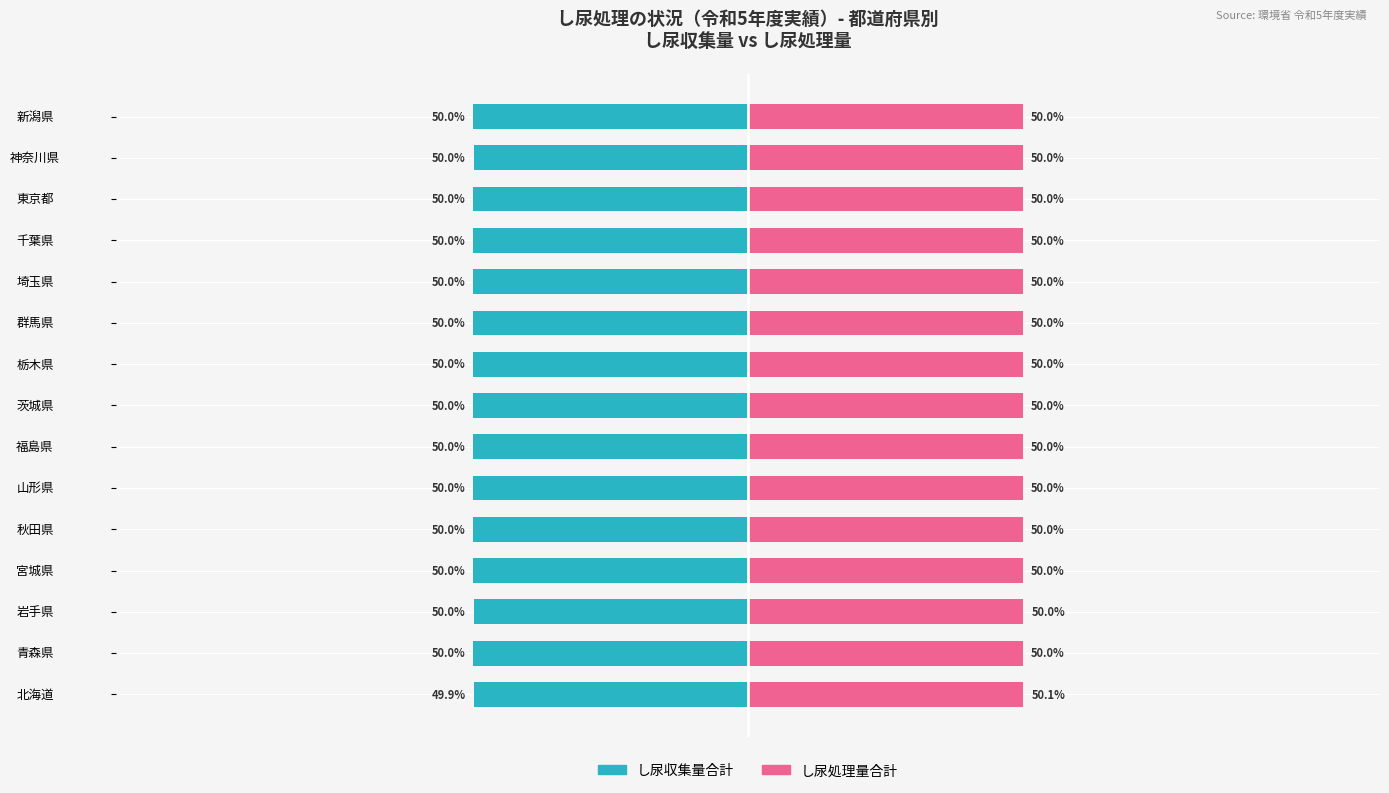

Which series has the largest total across all categories?

し尿処理量合計